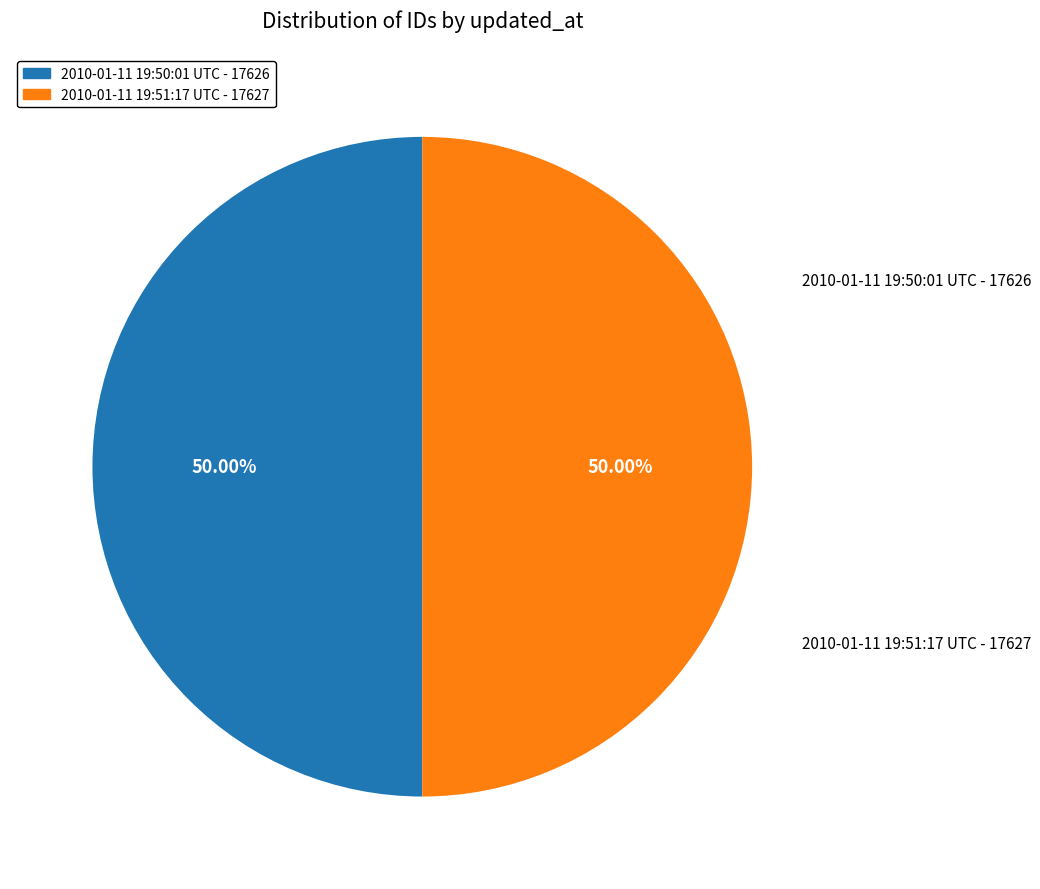

What is the ratio of the value at 2010-01-11 19:50:01 UTC to the value at 2010-01-11 19:51:17 UTC?

1.0